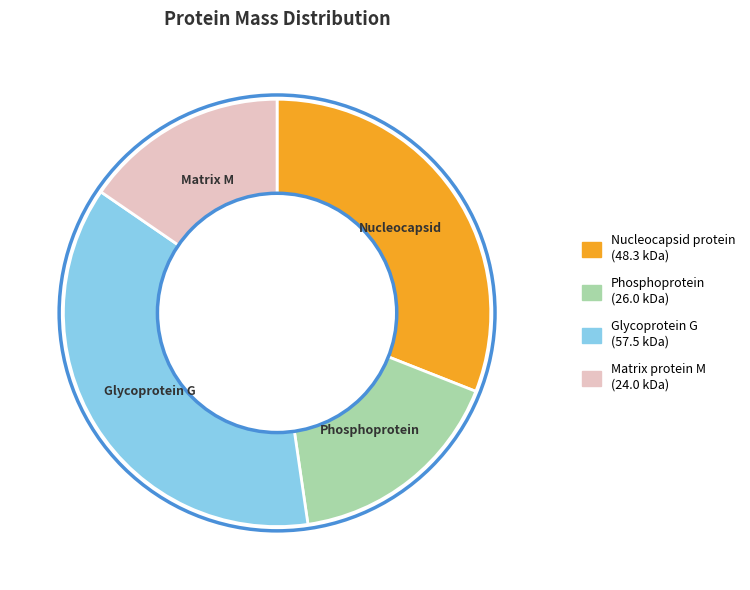

The Matrix protein M slice represents 7% of the pie. True or false?

False